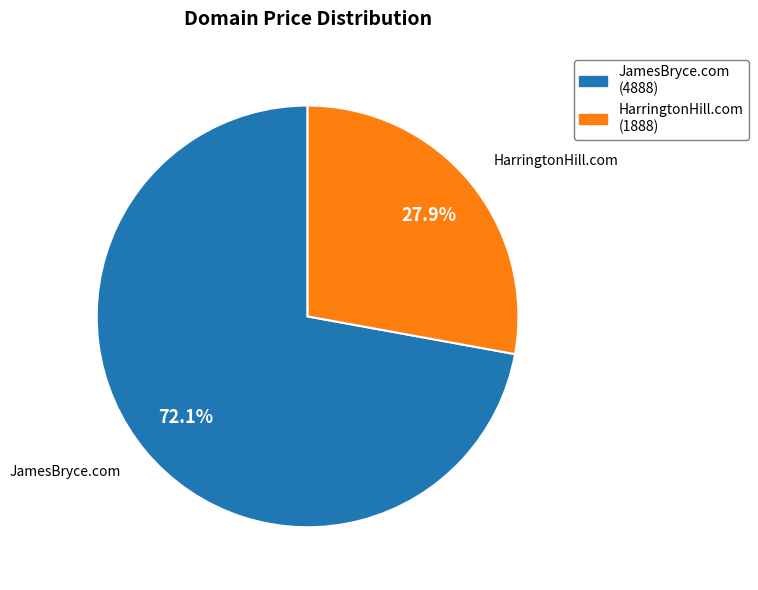

Rank the categories by value from highest to lowest.

JamesBryce.com, HarringtonHill.com